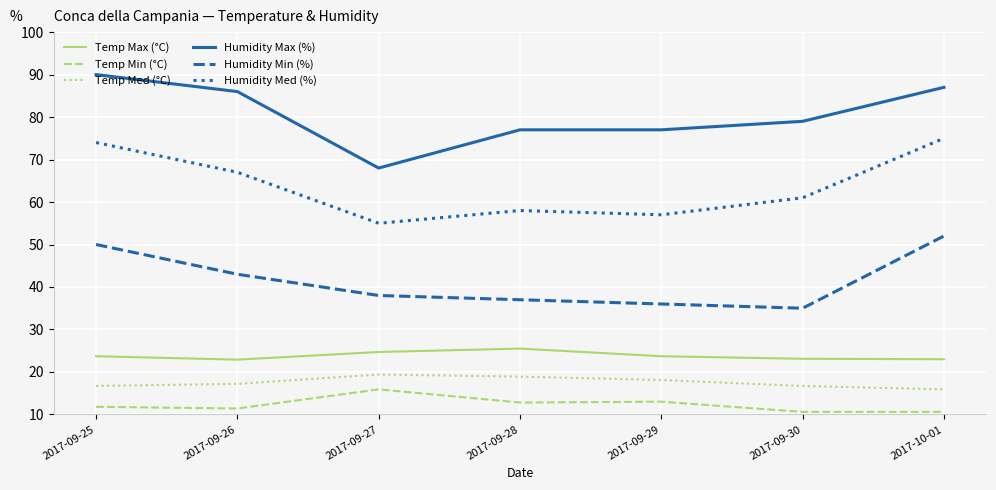

Which series has the largest total across all categories?

Humidity Max (%)